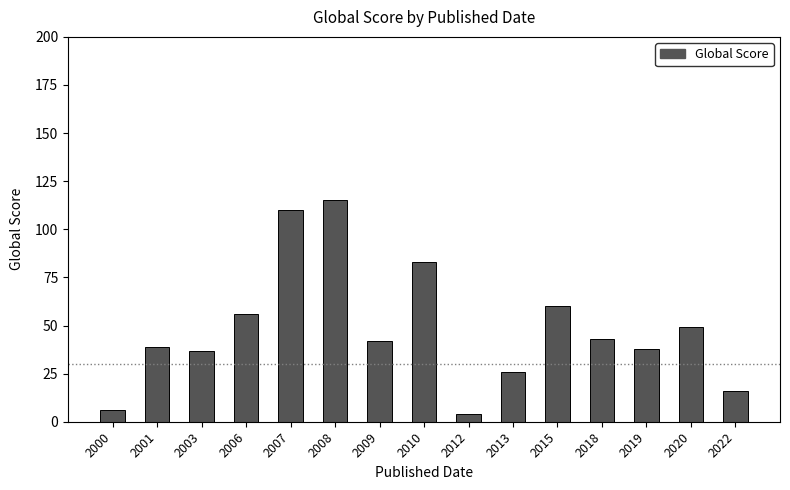

Which has a higher value, 2007 or 2006?

2007